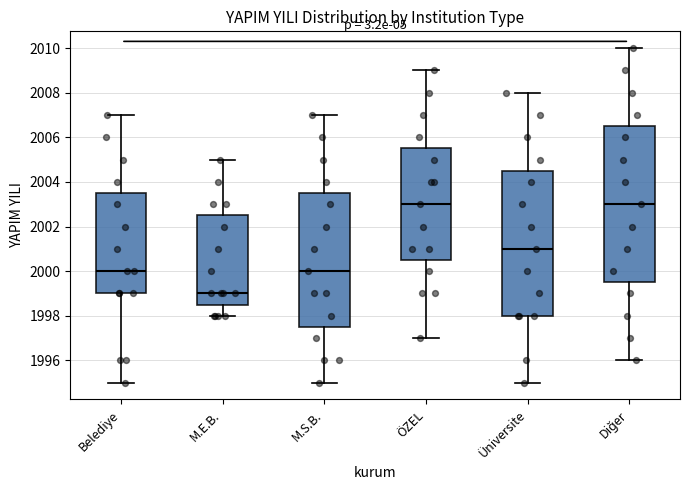

Reading left to right, read every box against the y-axis: the position of its median line, the range the box covers, and the ends of its whiskers. The values are not printed on the chart, so give them approximately, as read against the axis.

Belediye: median 2000.0, box 1999.0 to 2003.6, whiskers 1995.0 to 2007.0
M.E.B.: median 1999.0, box 1998.6 to 2002.6, whiskers 1998.0 to 2005.0
M.S.B.: median 2000.0, box 1997.6 to 2003.6, whiskers 1995.0 to 2007.0
ÖZEL: median 2003.0, box 2000.6 to 2005.6, whiskers 1997.0 to 2009.0
Üniversite: median 2001.0, box 1998.0 to 2004.6, whiskers 1995.0 to 2008.0
Diğer: median 2003.0, box 1999.6 to 2006.6, whiskers 1996.0 to 2010.0